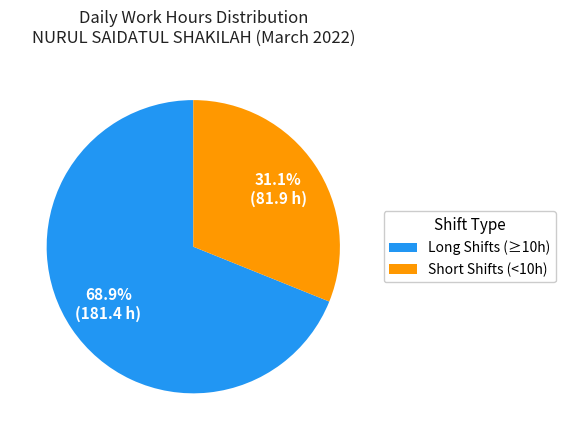

What is the ratio of the value at Long Shifts (≥10h) to the value at Short Shifts (<10h)?

2.2